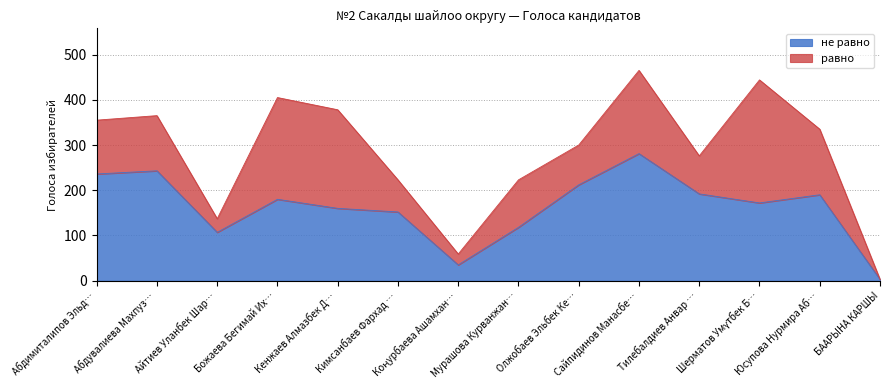

Count the number of values greater than 180.

6